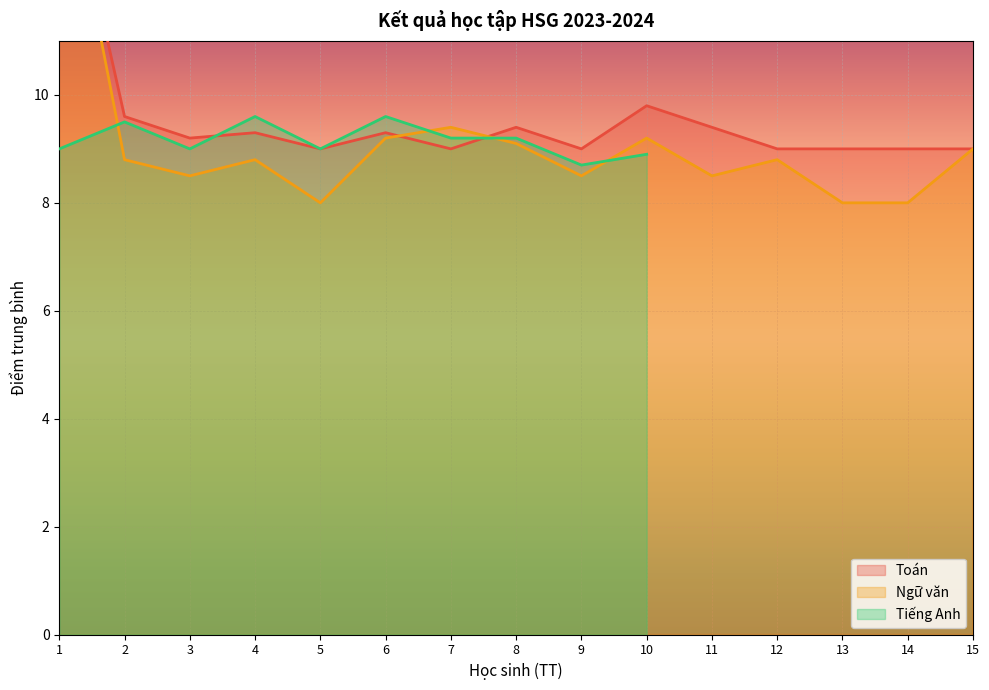

At which category does Ngữ văn reach its first local valley?

3